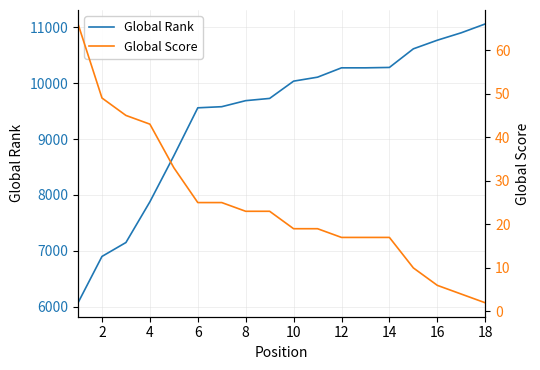

The value of Global Rank at 10 is 14786. True or false?

False